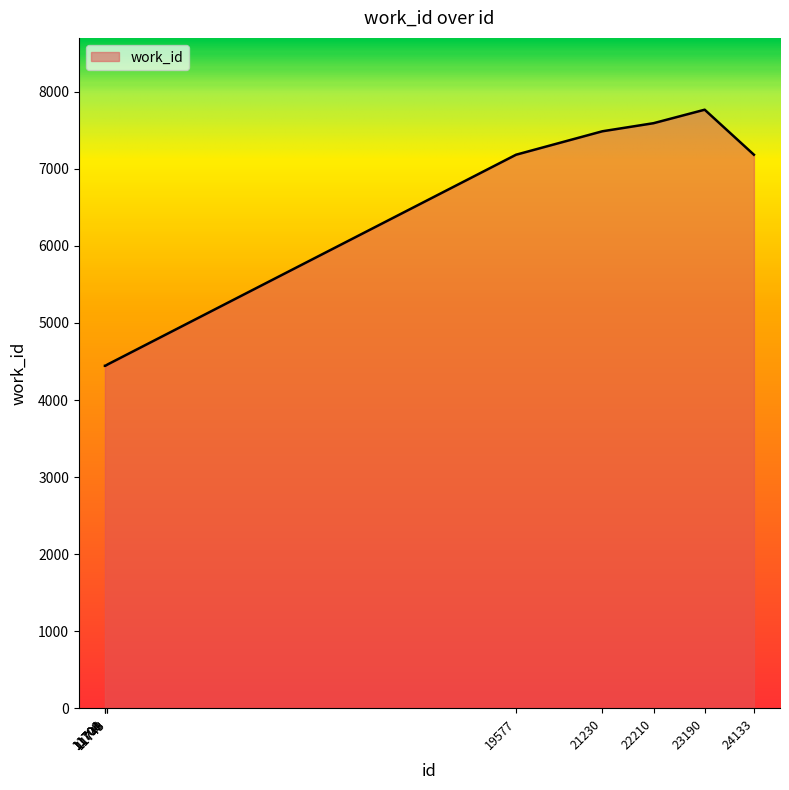

What is the smallest value displayed?

4444